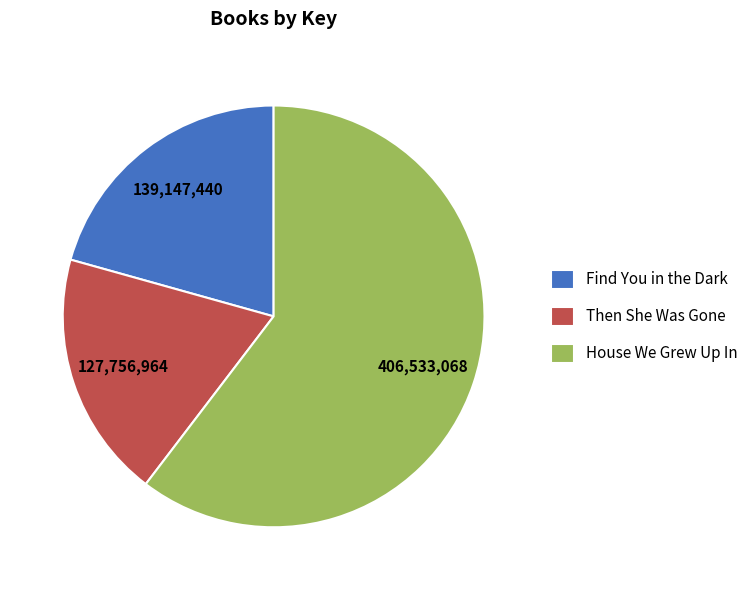

Approximately how many times larger is the value at Find You in the Dark compared to House We Grew Up In?

0.3